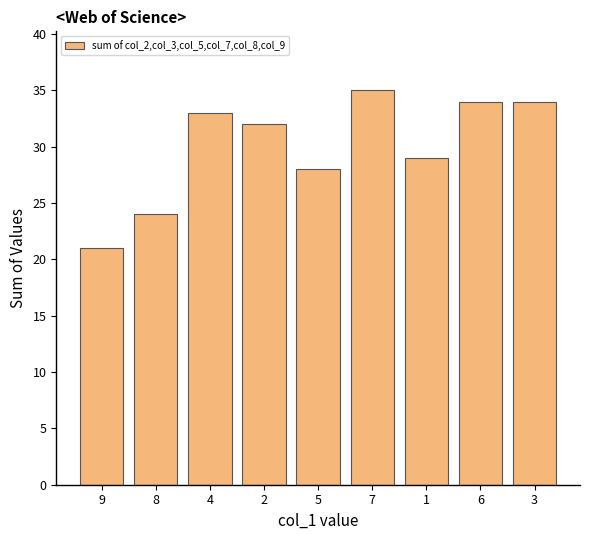

What is the value of the 4th bar from the left?

32